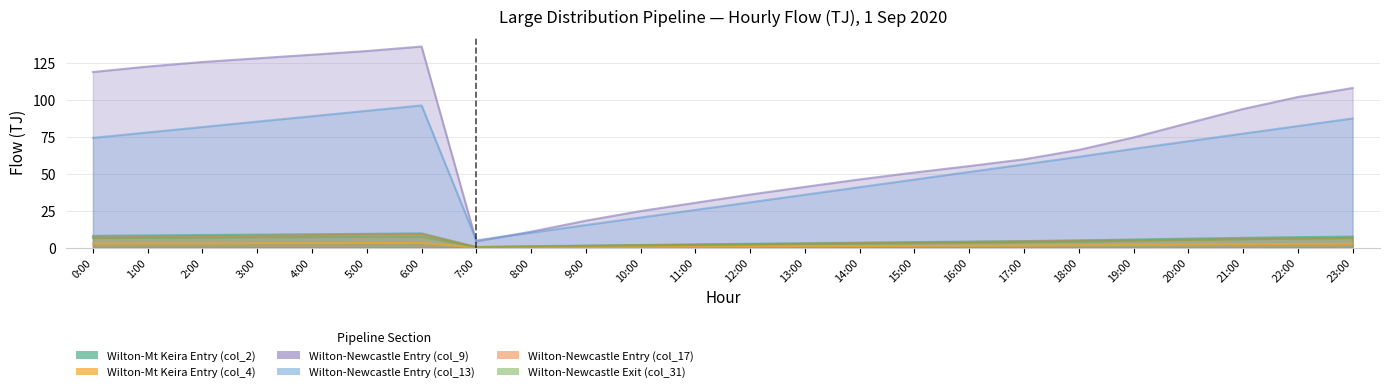

What is the difference between the maximum and second lowest values in the Wilton-Newcastle Entry (col_9) series?

125.6